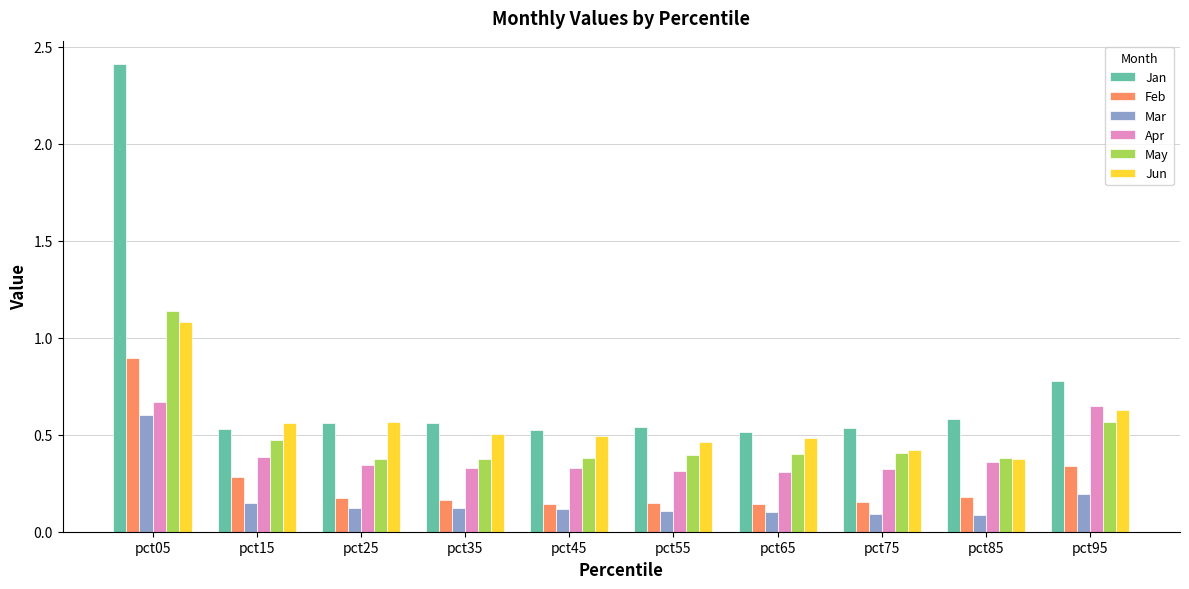

What are all the series names shown in the legend?

Jan, Feb, Mar, Apr, May, Jun